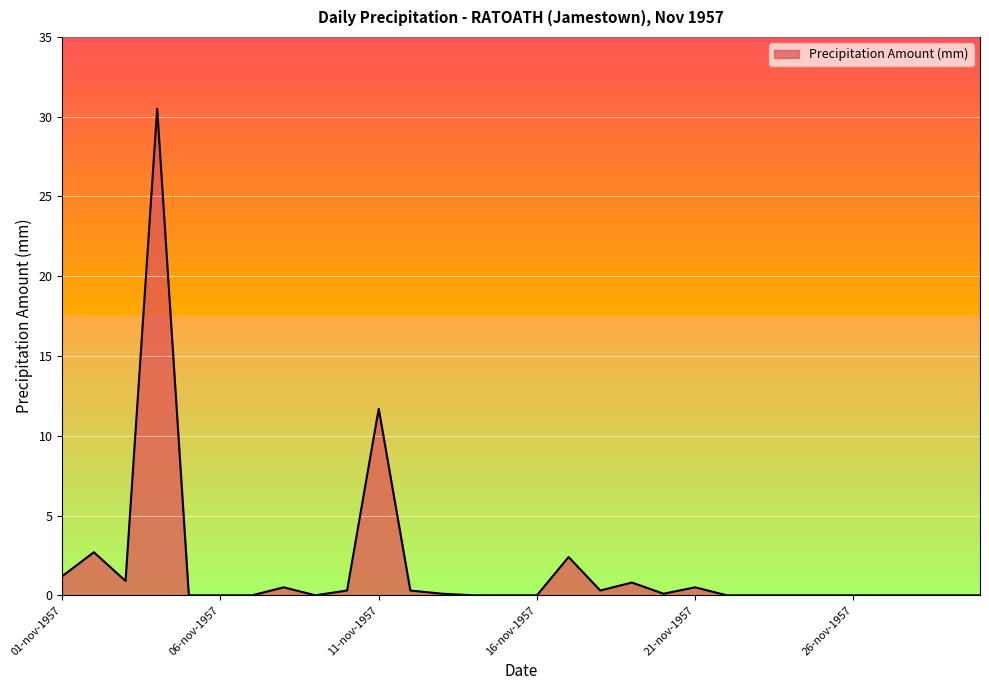

How many distinct data groups are displayed?

1